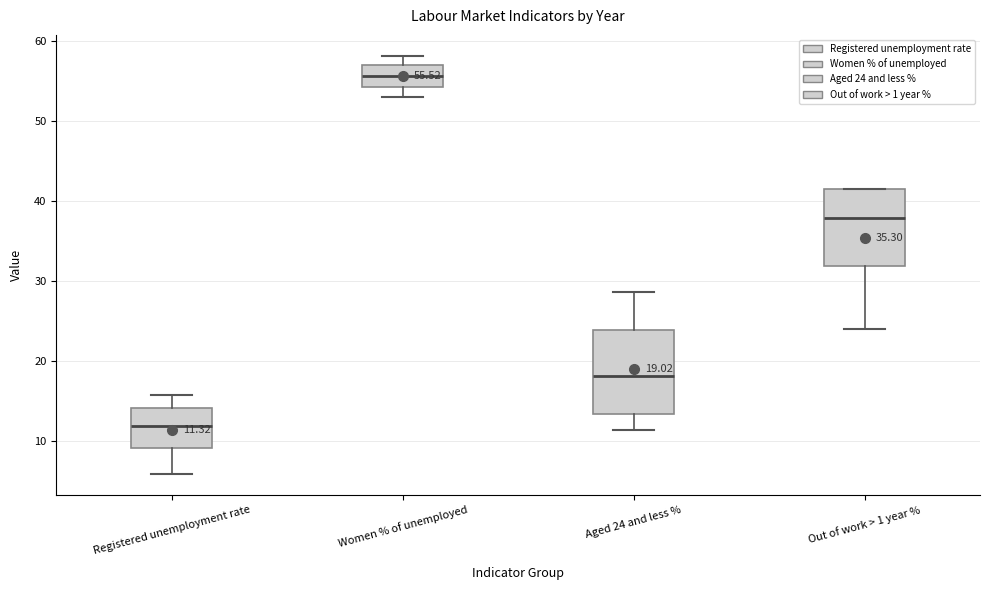

Which box's median line is the lowest?

Registered unemployment rate